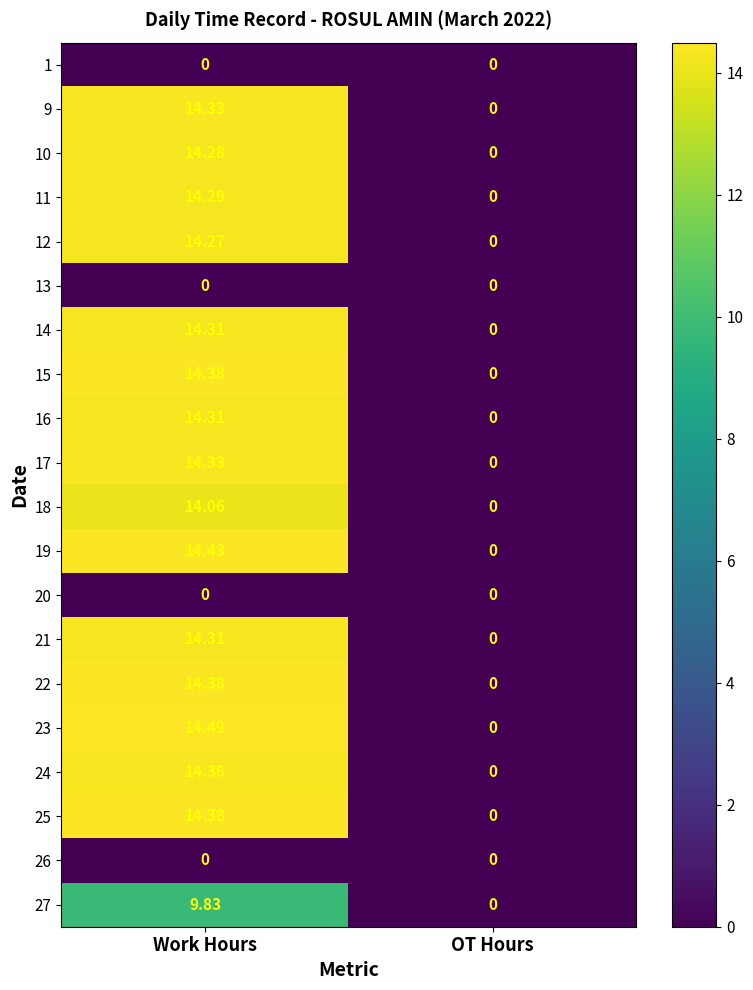

Where is 19 nearest to the value 7?

OT Hours